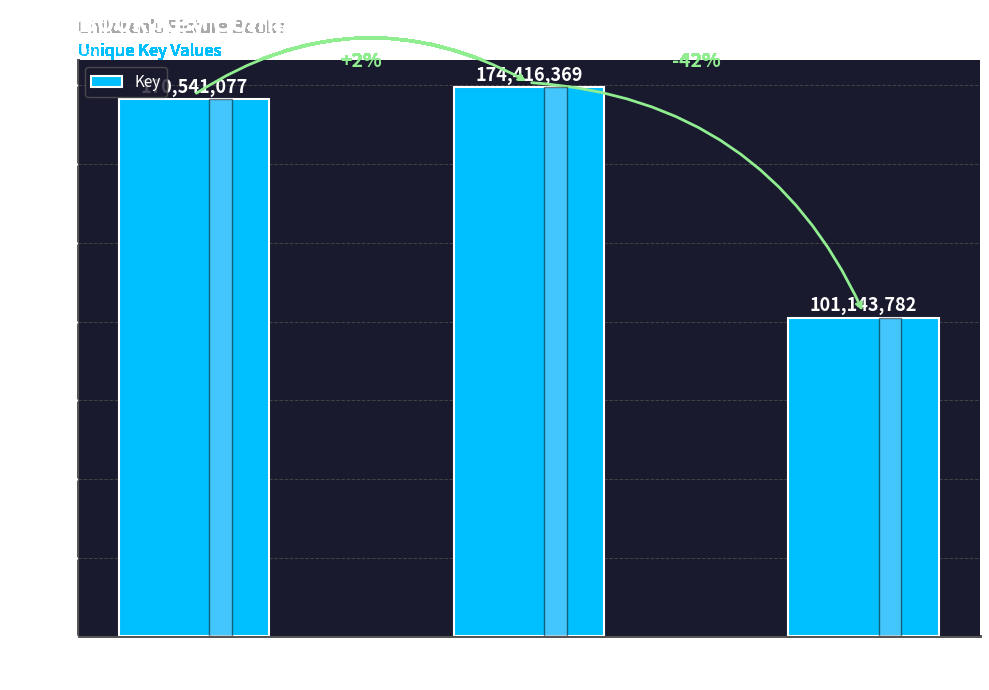

How many categories are shown in the chart?

3